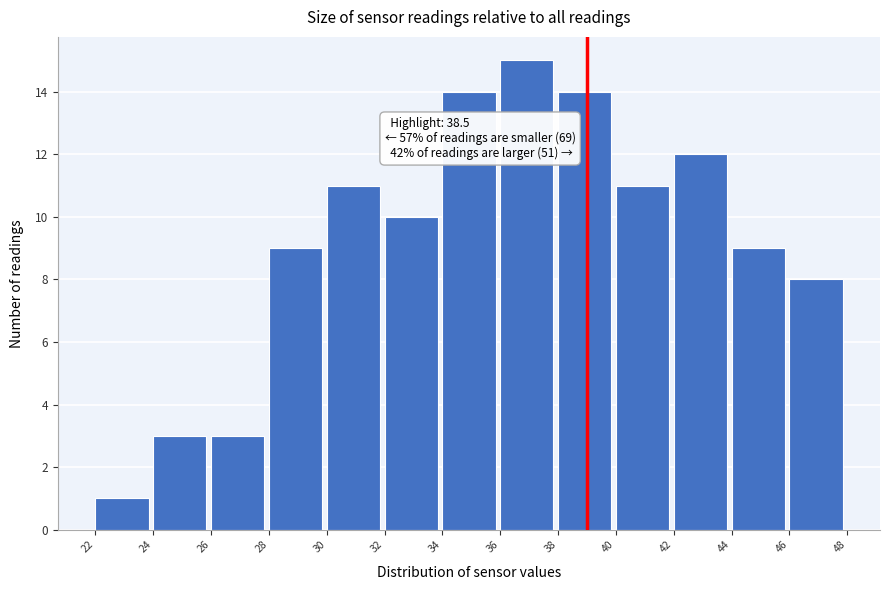

Over which range of the x-axis is the bar tallest?

36 to 38